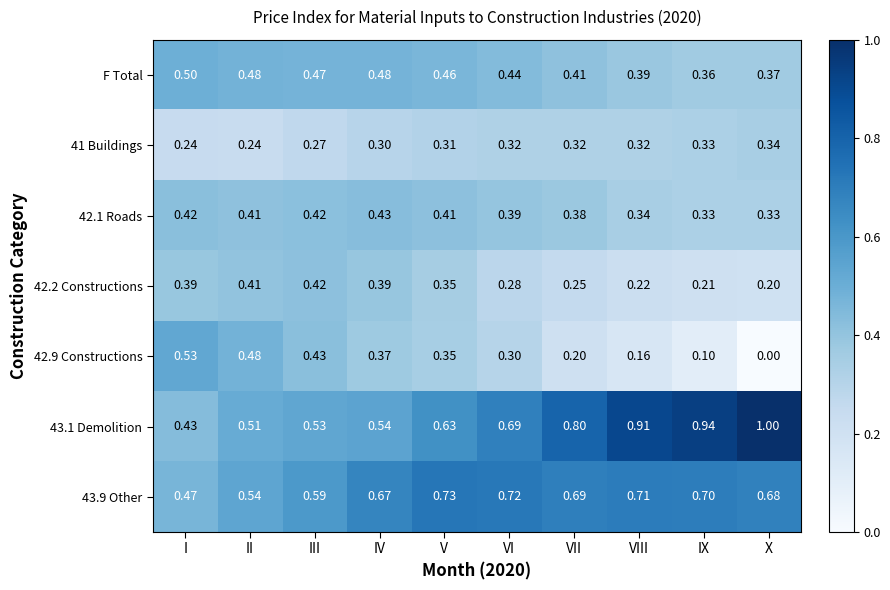

Which category has the highest value in the 42.1 Roads series?

IV